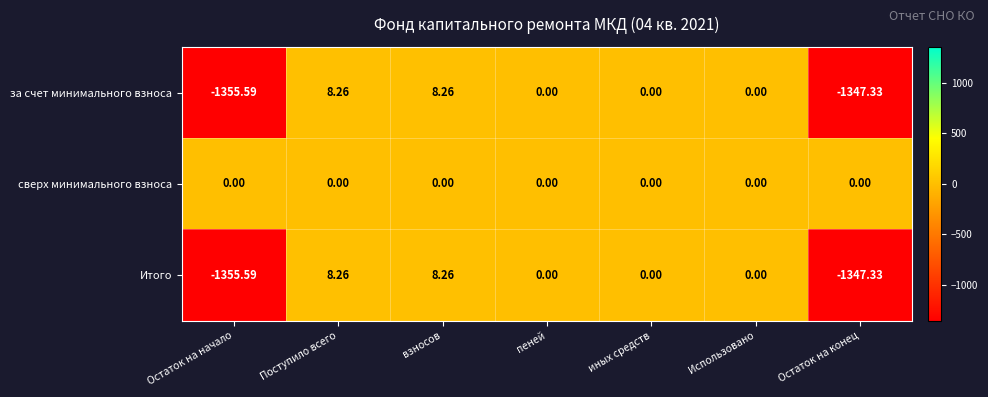

At Поступило всего, list the series in order from largest to smallest.

за счет минимального взноса, Итого, сверх минимального взноса